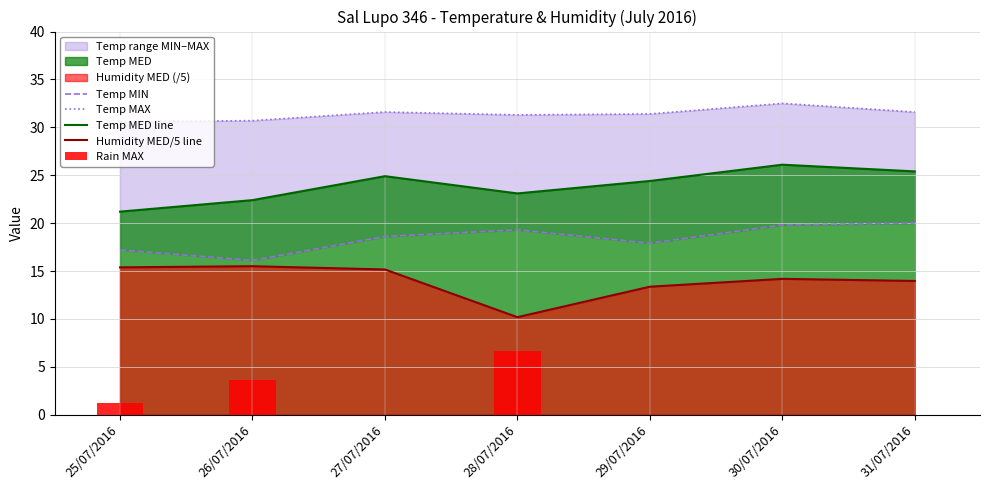

Reading right to left, transcribe all the data shown in this chart.

Temp MIN: 20.0	19.8	17.9	19.3	18.6	16.1	17.2
Temp MAX: 31.6	32.5	31.4	31.3	31.6	30.7	30.6
Temp MED line: 25.4	26.1	24.4	23.1	24.9	22.4	21.2
Humidity MED/5 line: 14.0	14.2	13.4	10.2	15.2	15.5	15.4
Rain MAX: 0.0	0.0	0.0	6.6	0.0	3.6	1.2